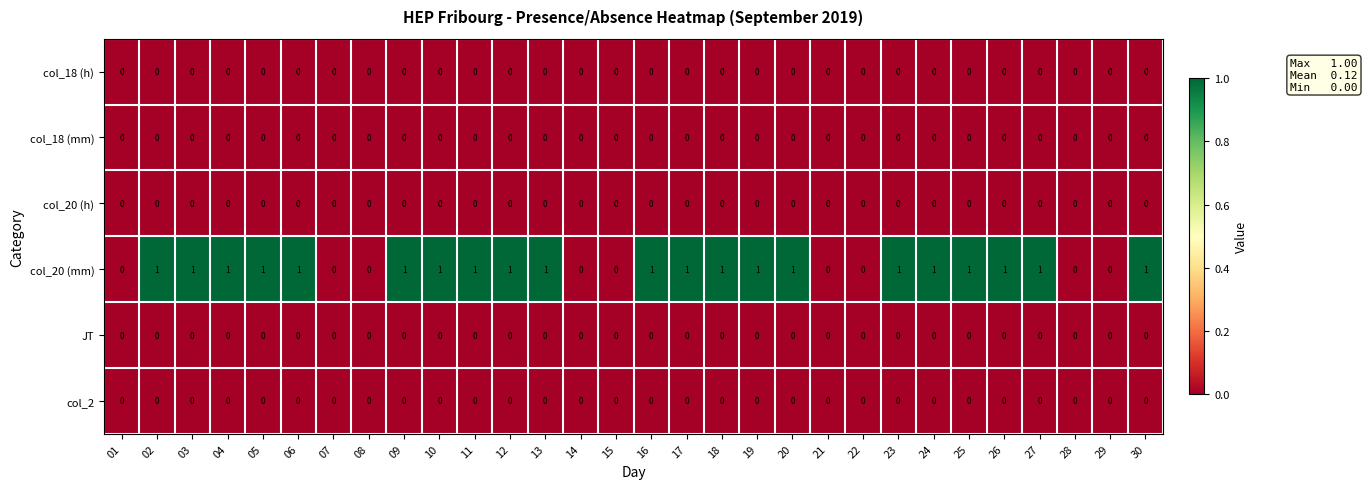

Is it true that col_18 (h) equals 0 at 16?

True